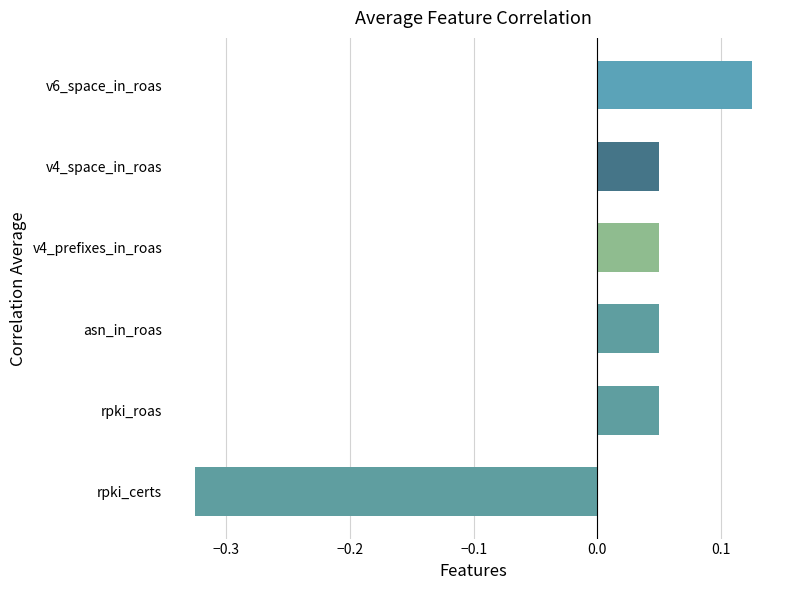

Count the values in the range 0 to 1.

5